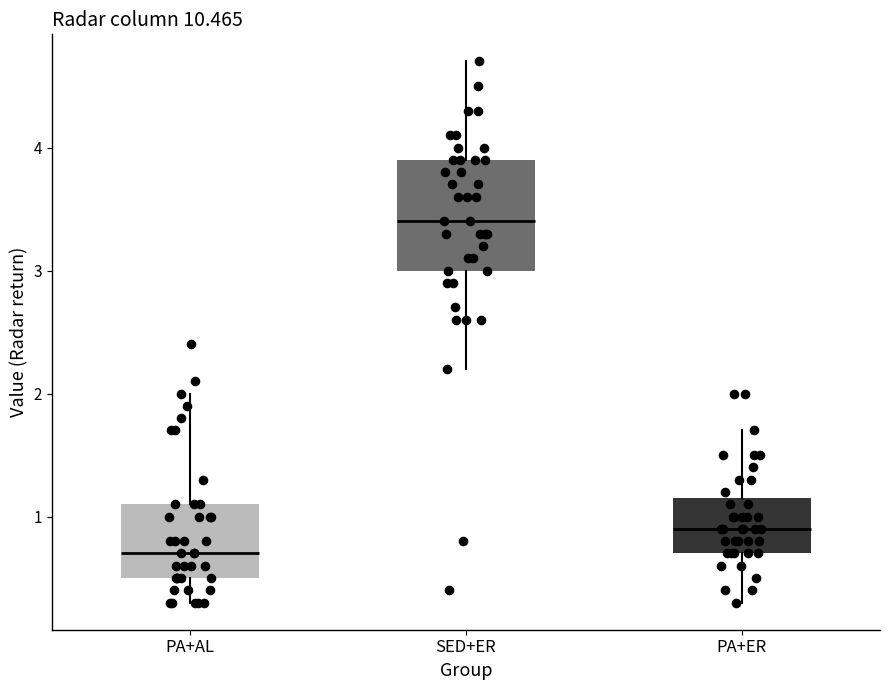

Which box is the tallest, from its lower edge to its upper edge?

SED+ER